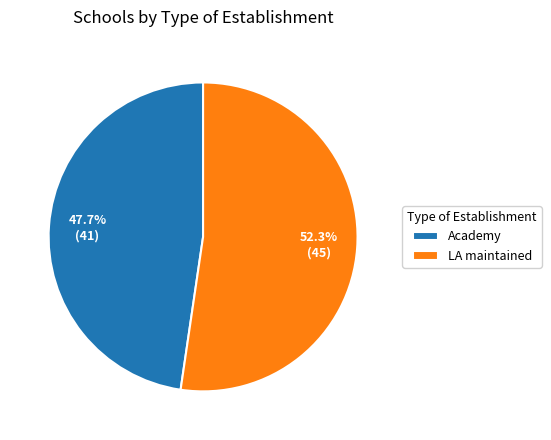

Is there any slice that represents more than half of the pie?

Yes